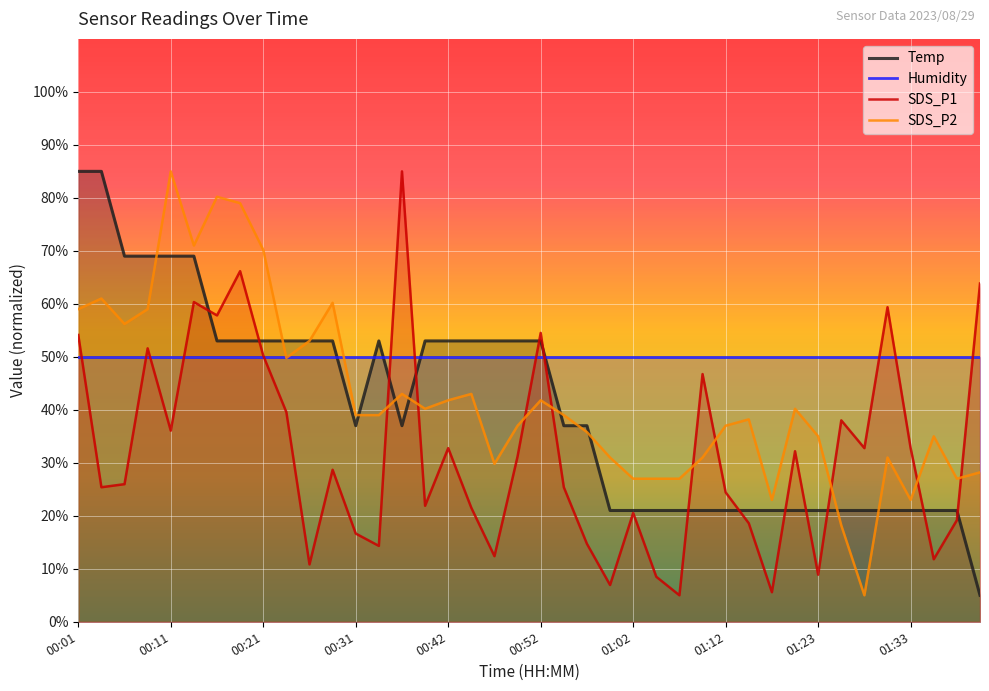

Is the value of Temp at 27 greater than the value of SDS_P1 at 27?

No